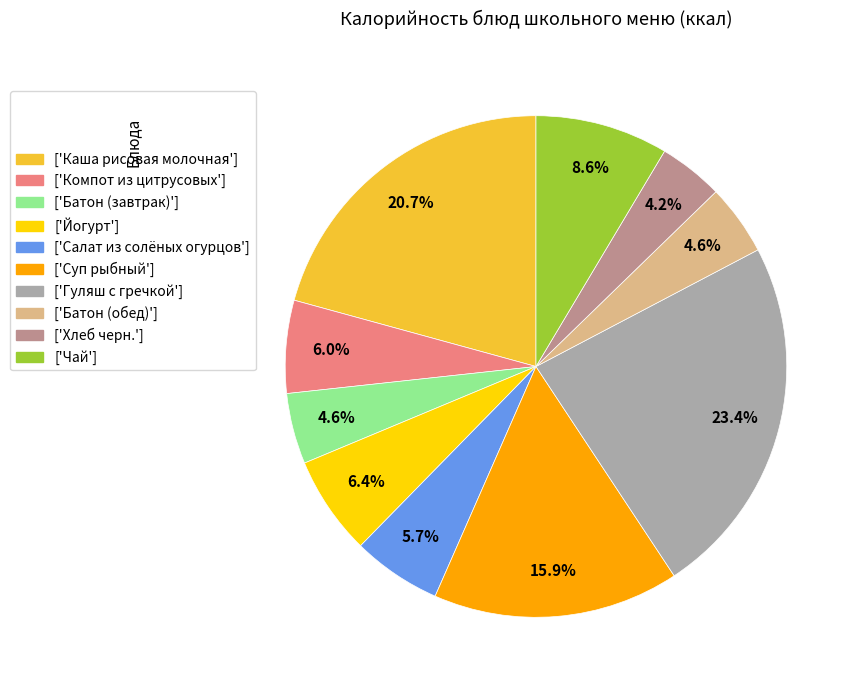

Do ['Компот из цитрусовых'] and ['Каша рисовая молочная'] together represent more than half of the pie?

No